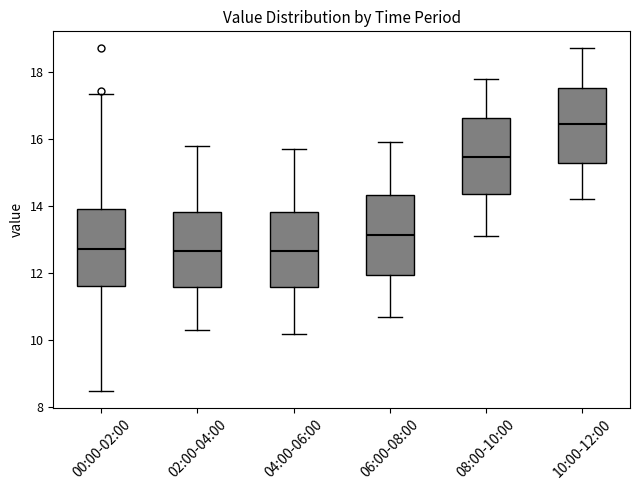

Reading left to right, read every box against the y-axis: the position of its median line, the range the box covers, and the ends of its whiskers. The values are not printed on the chart, so give them approximately, as read against the axis.

00:00-02:00: median 12.8, box 11.6 to 14.0, whiskers 8.6 to 17.4
02:00-04:00: median 12.6, box 11.6 to 13.8, whiskers 10.4 to 15.8
04:00-06:00: median 12.6, box 11.6 to 13.8, whiskers 10.2 to 15.8
06:00-08:00: median 13.2, box 12.0 to 14.4, whiskers 10.8 to 16.0
08:00-10:00: median 15.4, box 14.4 to 16.6, whiskers 13.2 to 17.8
10:00-12:00: median 16.4, box 15.2 to 17.6, whiskers 14.2 to 18.8